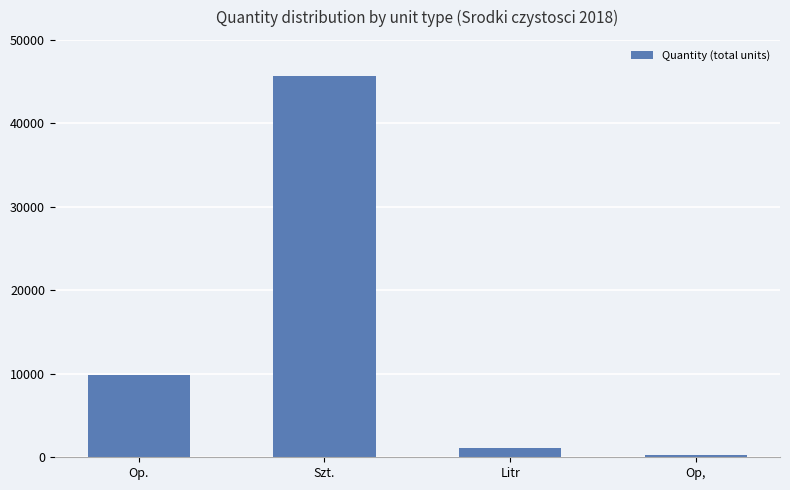

Reading left to right, transcribe all the data shown in this chart.

9858	45677	1162	314